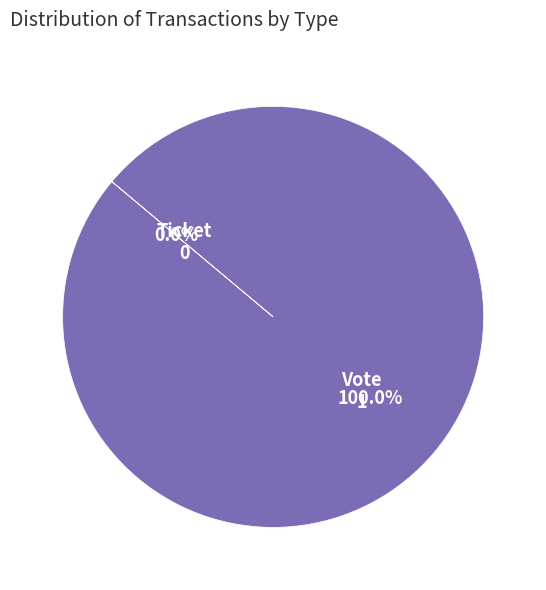

Rank the categories by value from highest to lowest.

Vote, Ticket